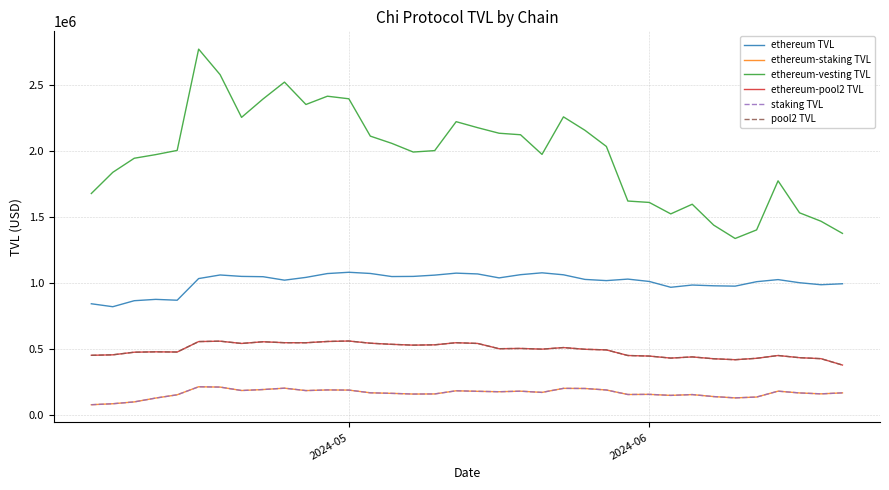

What is the difference between the maximum and minimum values in the ethereum-vesting TVL series?

1436181.0